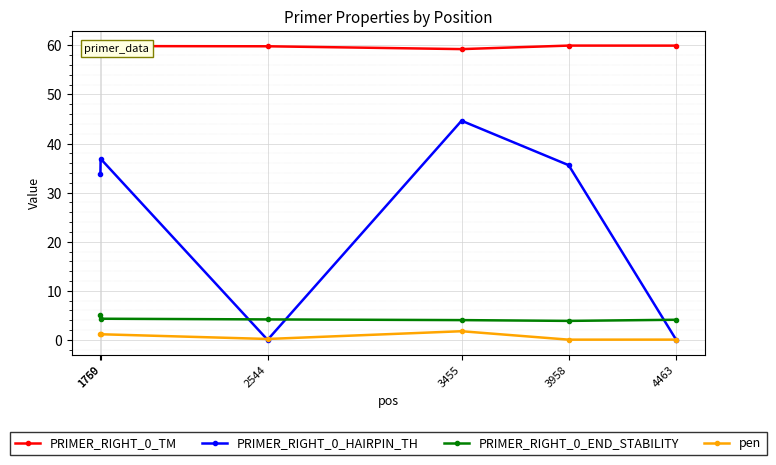

Count the number of categories in the chart.

6